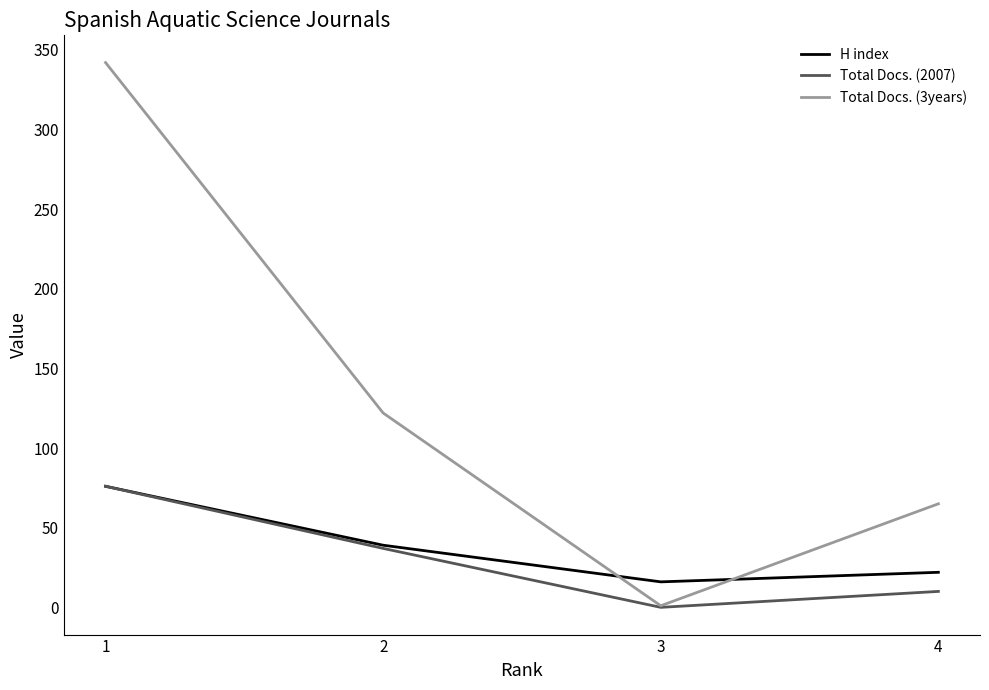

At which label is H index closest to 46?

2